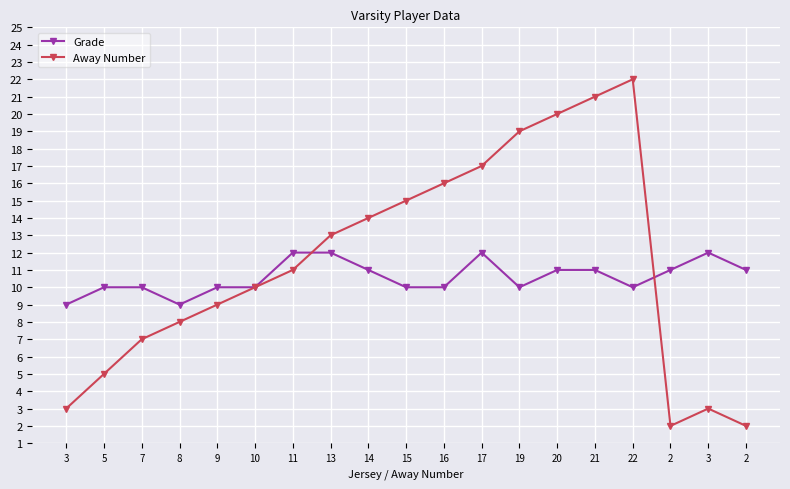

Which series has the largest total across all categories?

Away Number